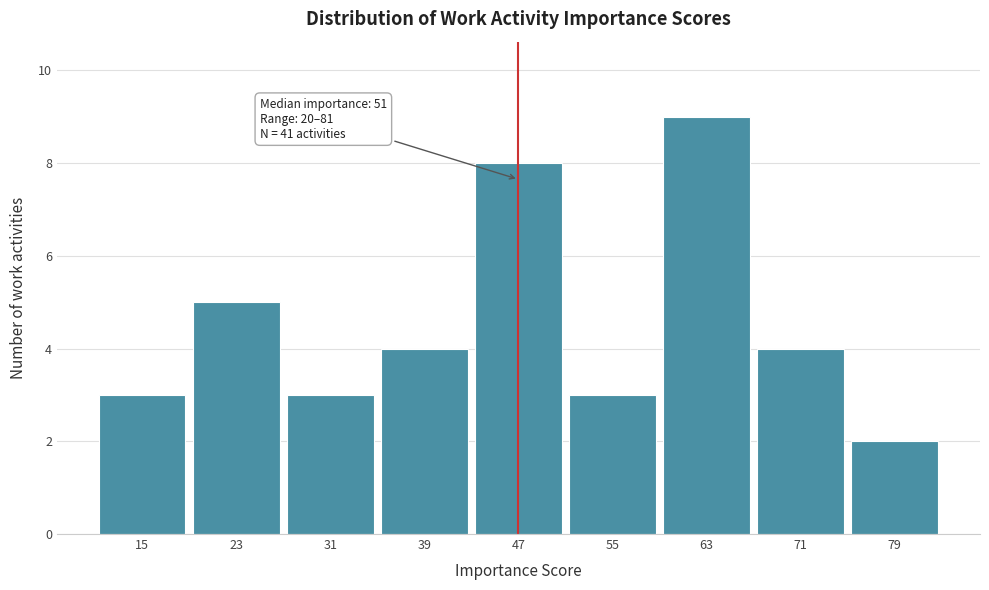

Reading right to left, list all the values displayed in this chart.

79=2	71=4	63=9	55=3	47=8	39=4	31=3	23=5	15=3